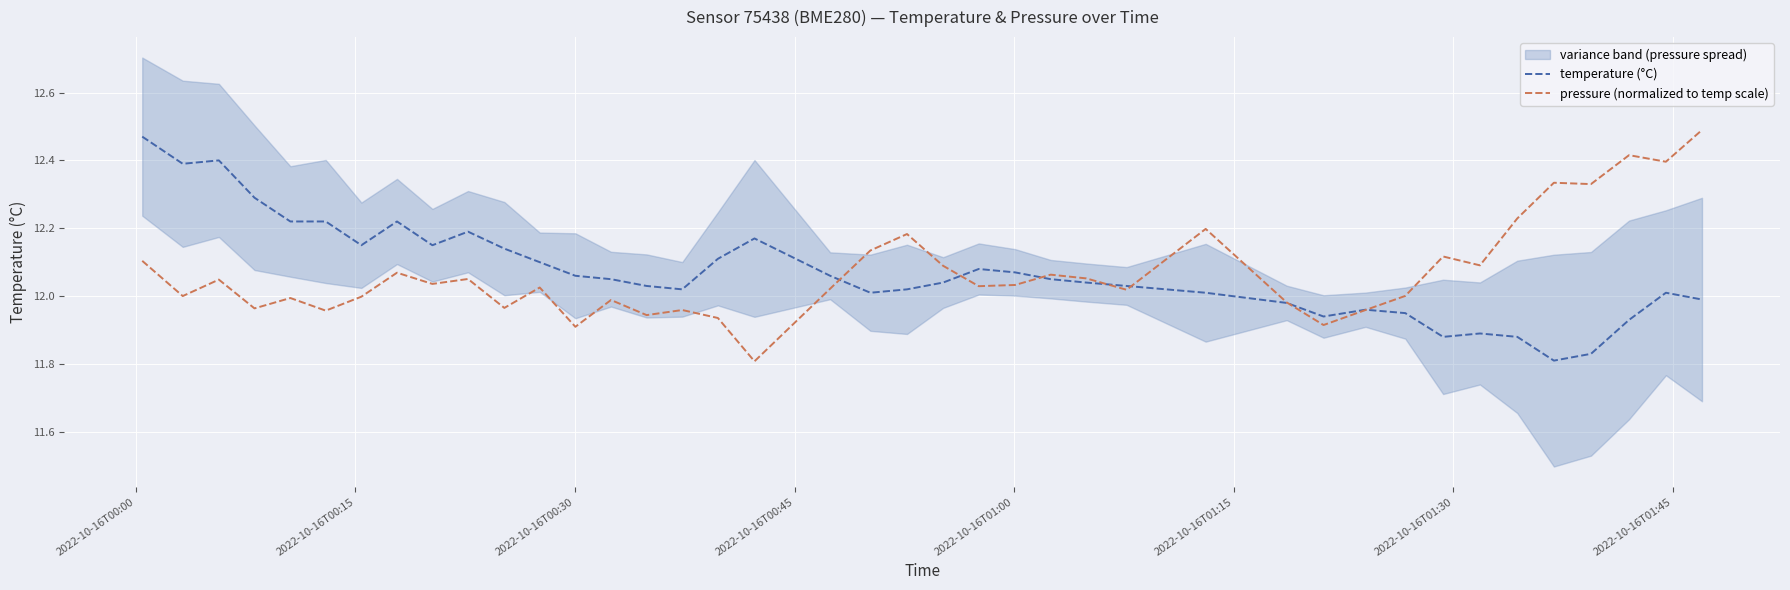

How many interior local peaks does the pressure (normalized to temp scale) series have?

13